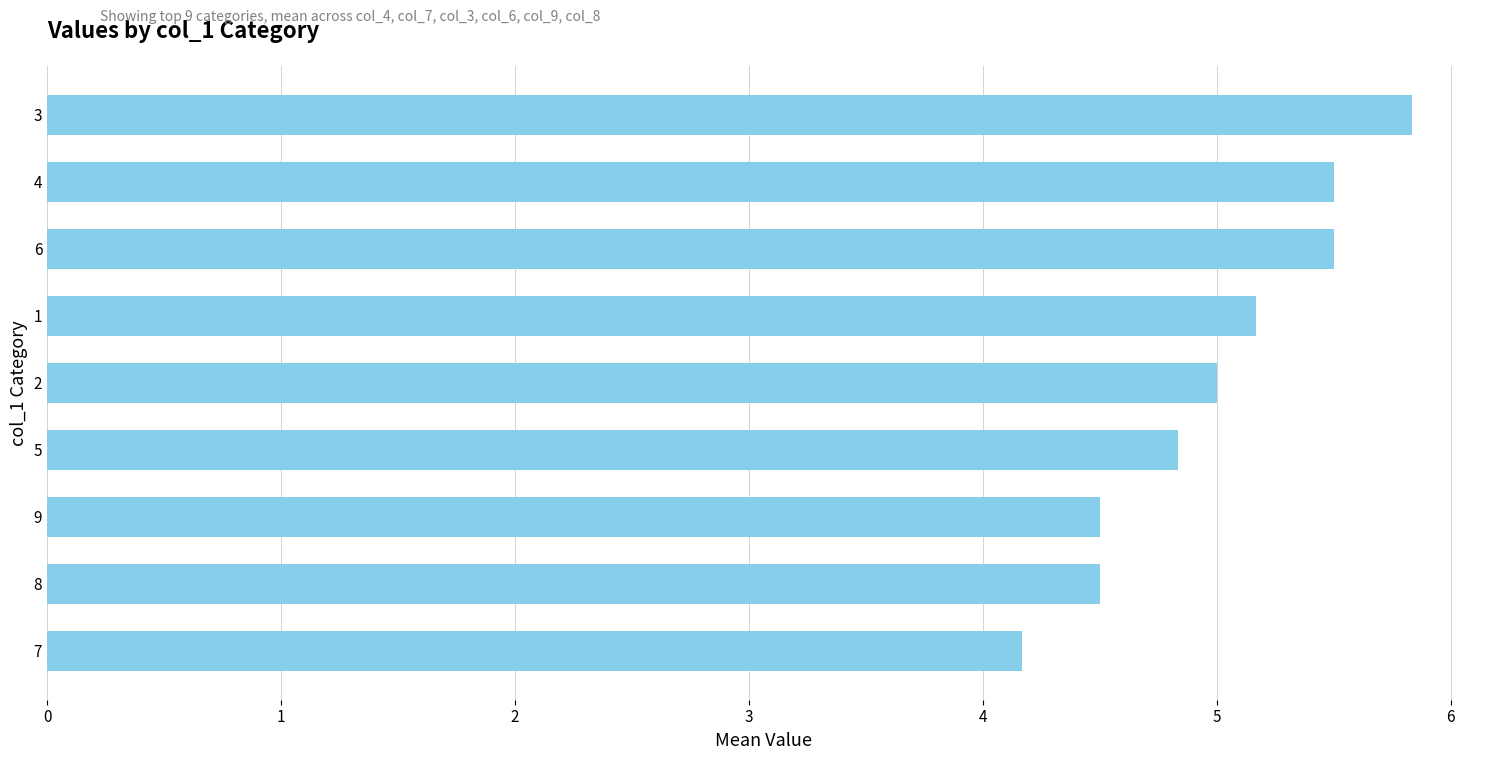

What is the smallest value displayed?

4.2